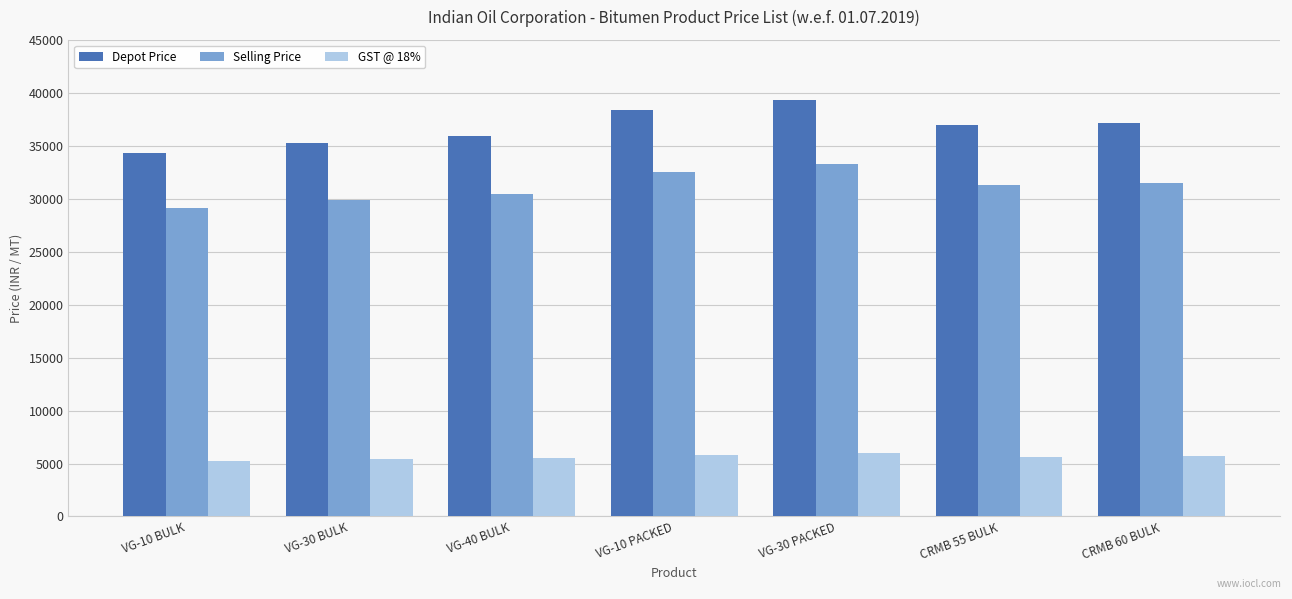

What is the difference between the highest and lowest values at CRMB 55 BULK?

31340.0